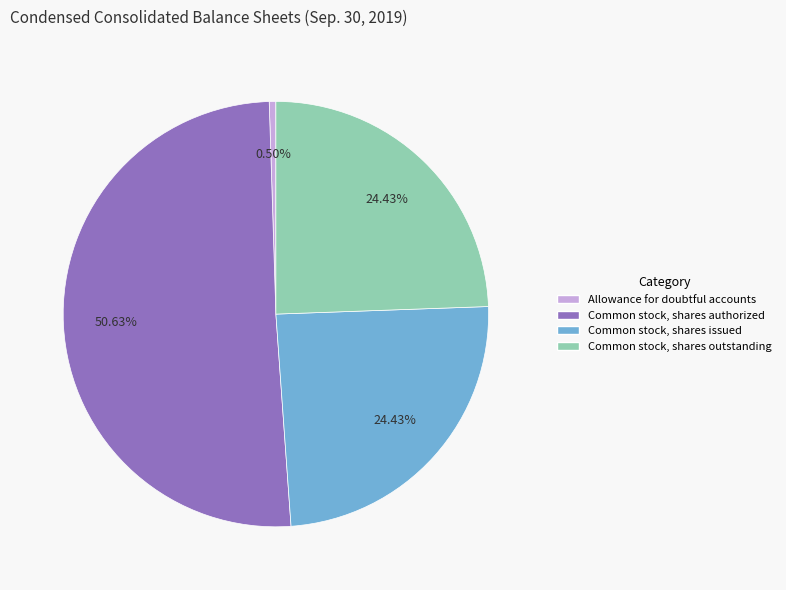

What percentage is the Common stock, shares issued slice, to the nearest percent?

24%